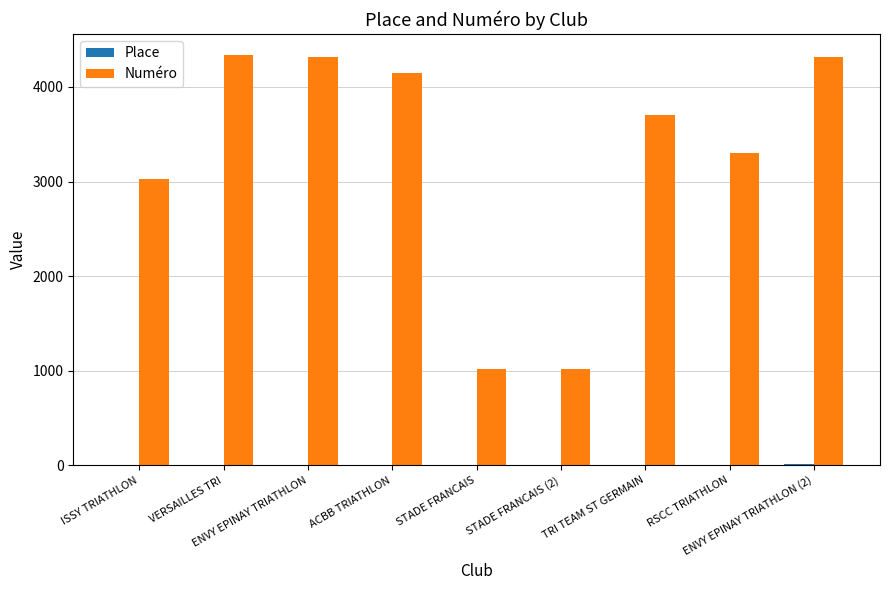

Which series has the largest range (max minus min)?

Numéro